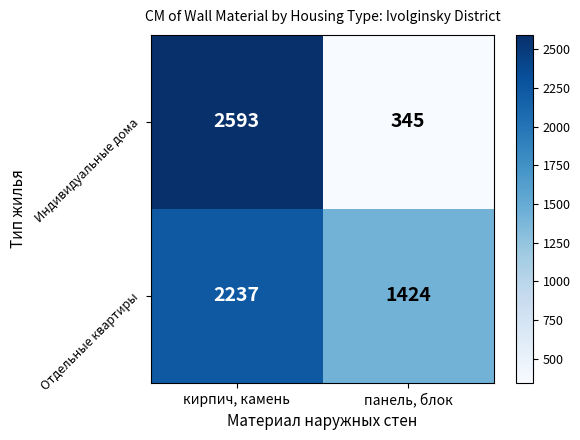

What is the difference between the highest and lowest values at кирпич, камень?

356